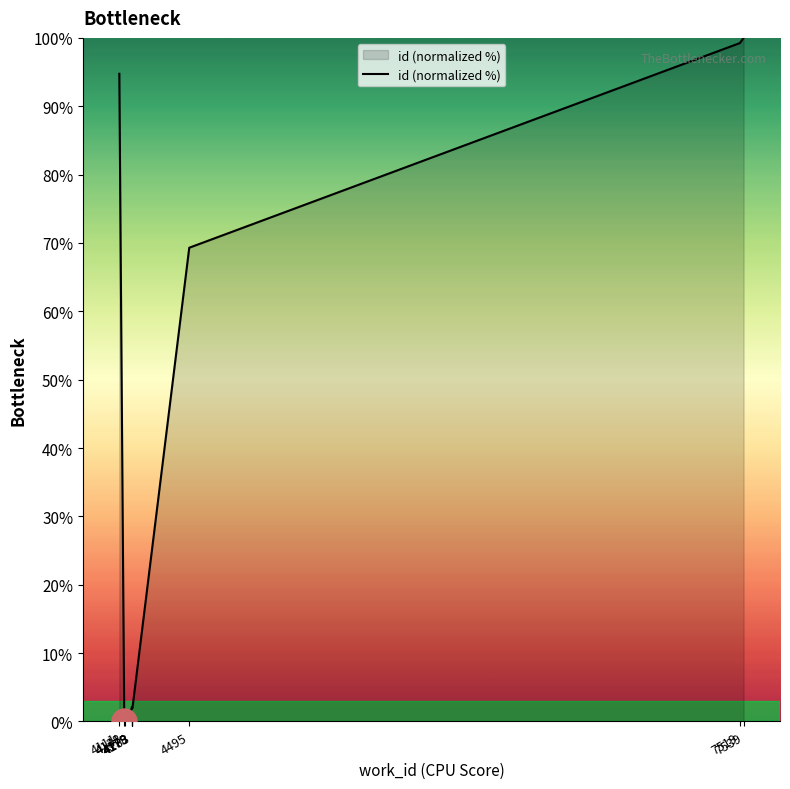

Reading right to left, list all the values displayed in this chart.

100.0	99.2	69.3	1.9	2.1	1.8	1.8	0.1	0.0	94.8